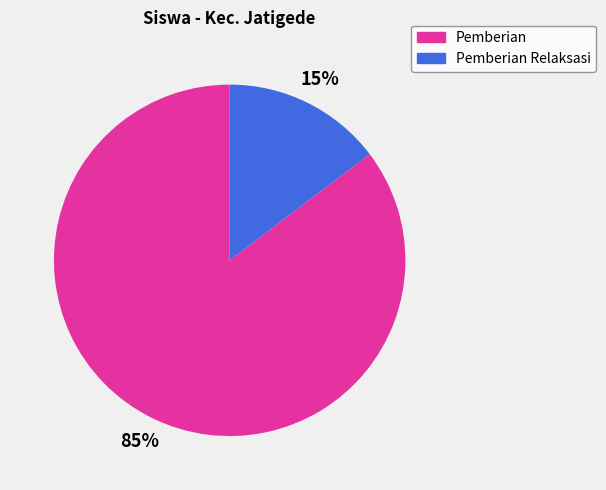

To the nearest percent, what is the average slice percentage?

50%